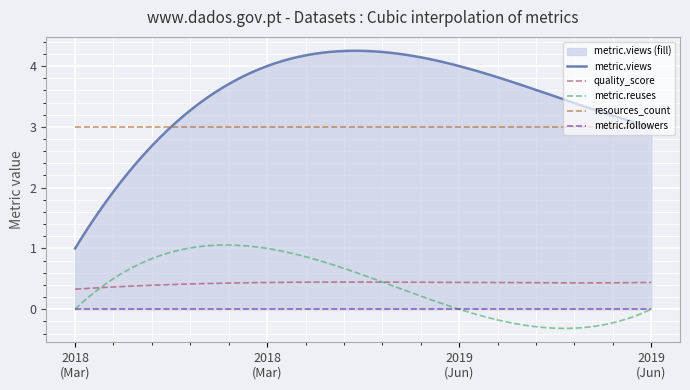

True or false: quality_score and resources_count cross at least once.

False